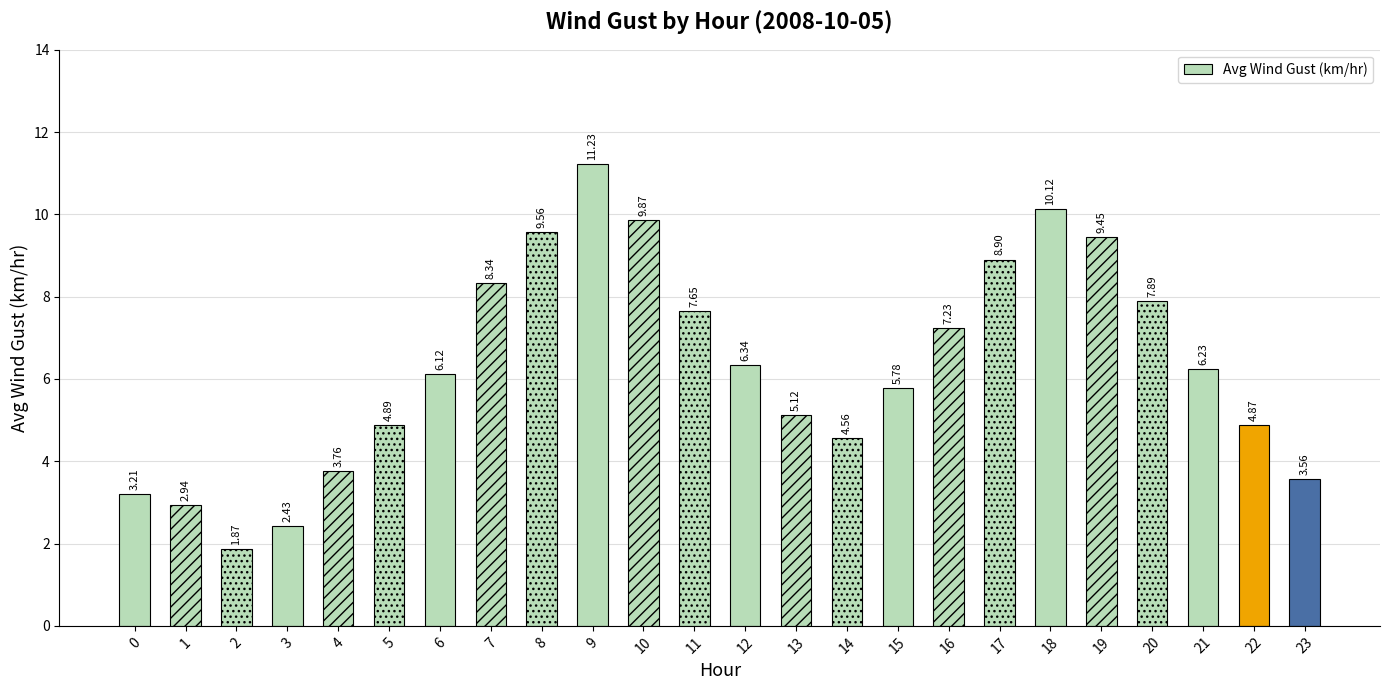

Does the chart contain stacked bars?

No